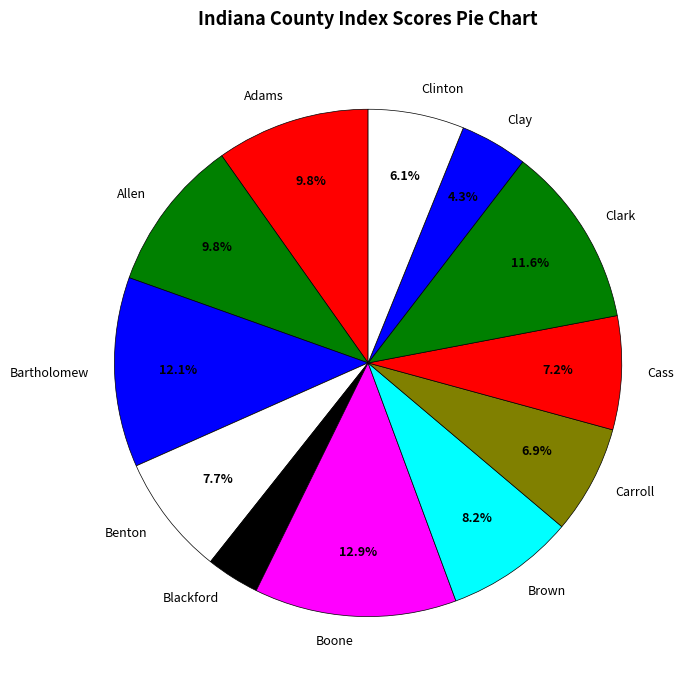

What portion of the pie excludes Adams?

90.2%